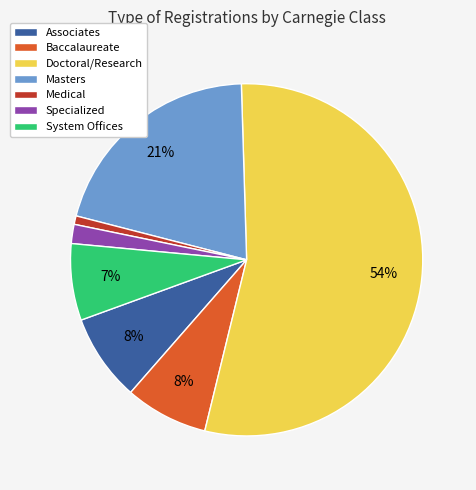

Count the number of slices in the pie.

7